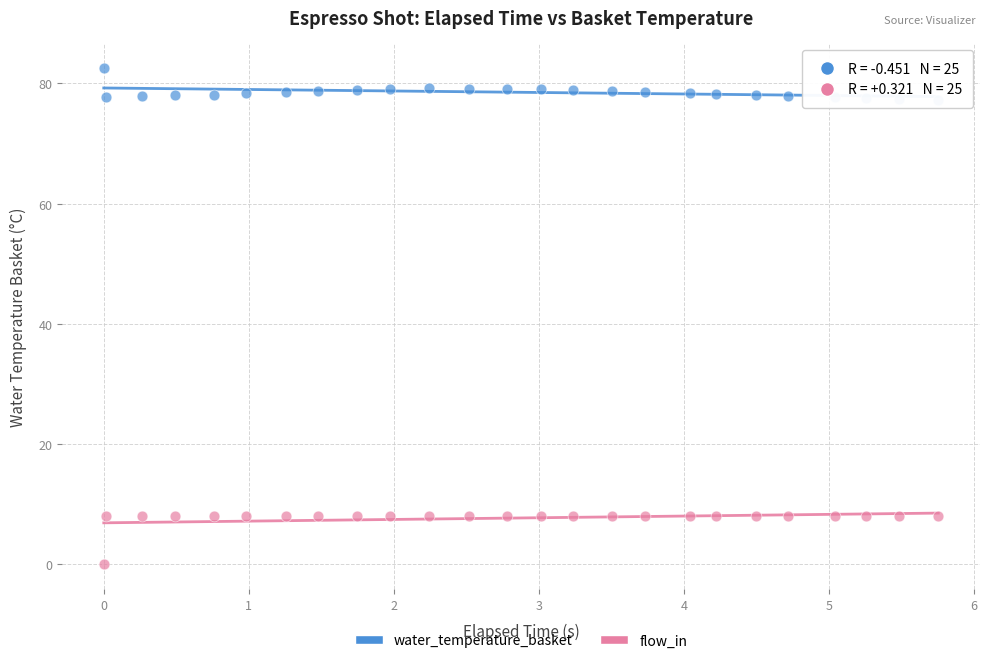

Which series contains the lowest Y value?

flow_in